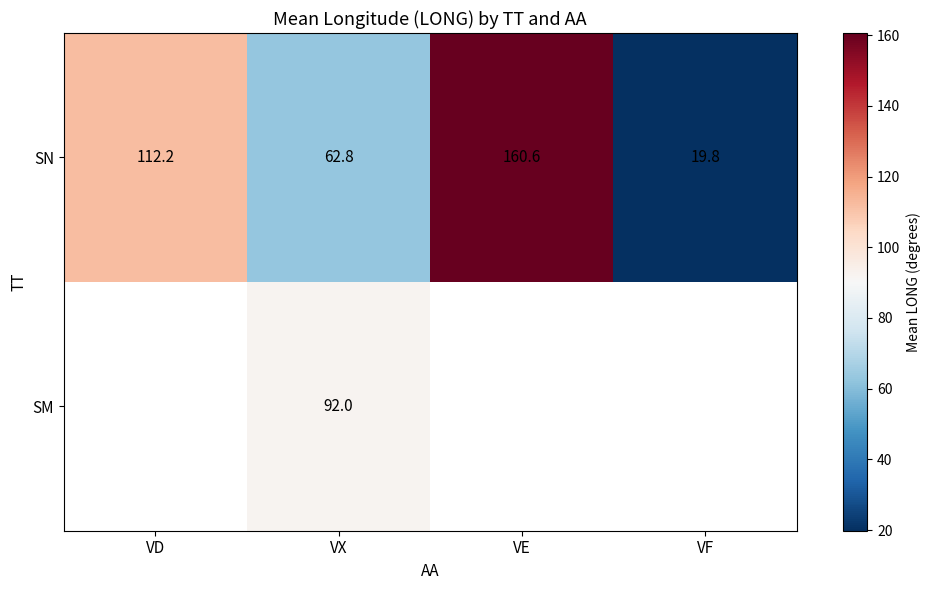

Where is SN nearest to the value 90?

VD